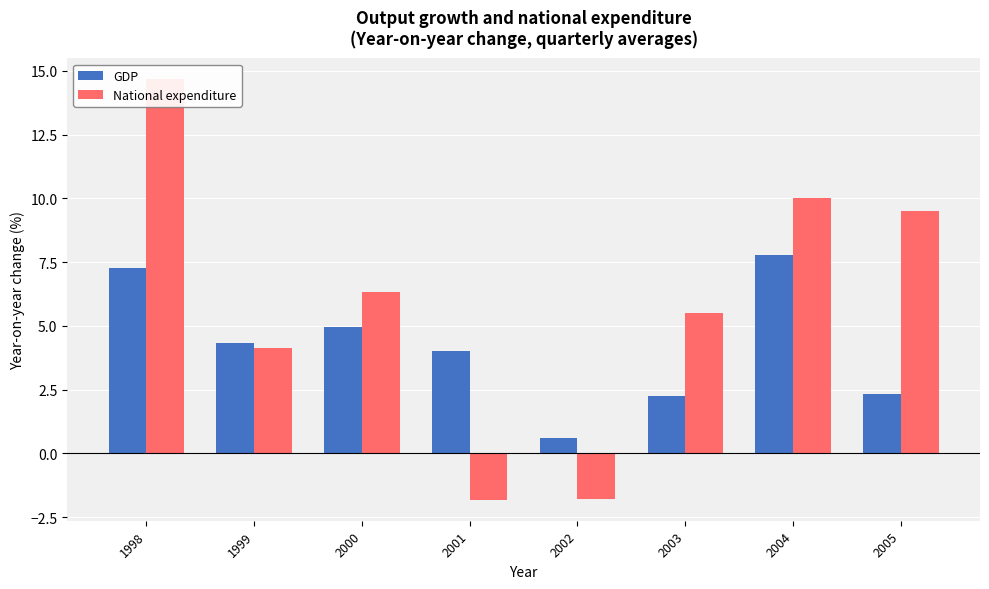

What is the average value of the National expenditure series?

5.8